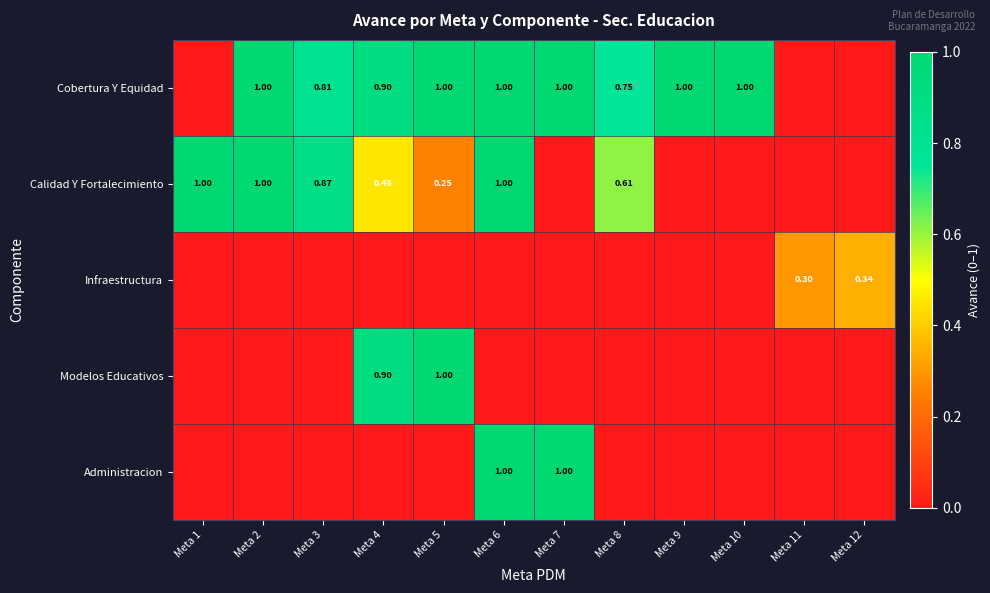

At which category is the sum across all series the highest?

Meta 6